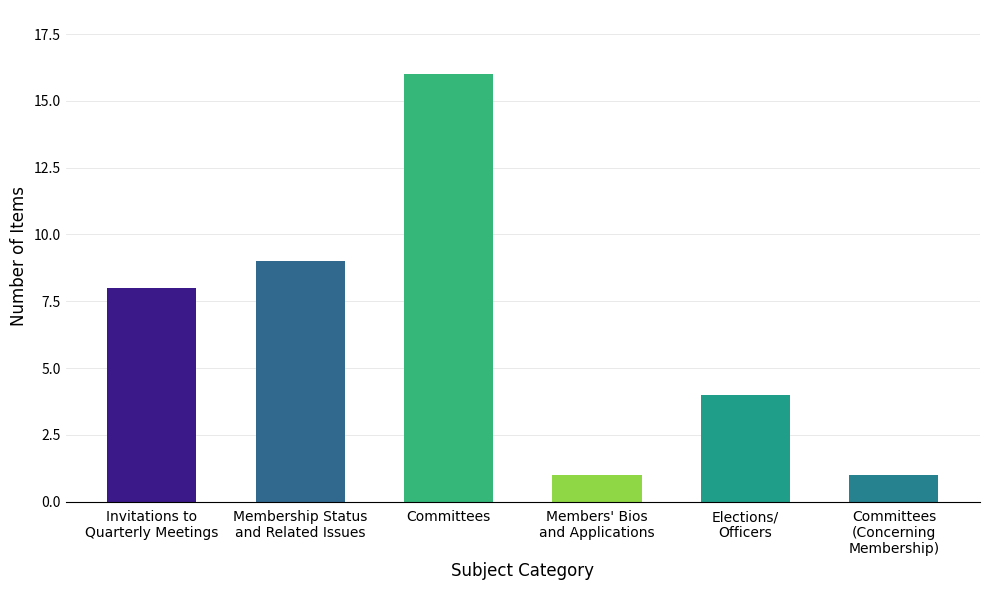

Where is the data nearest to the value 8?

Invitations to
Quarterly Meetings